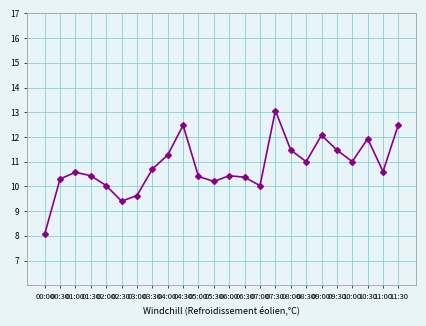

What is the sum of all values?

259.4